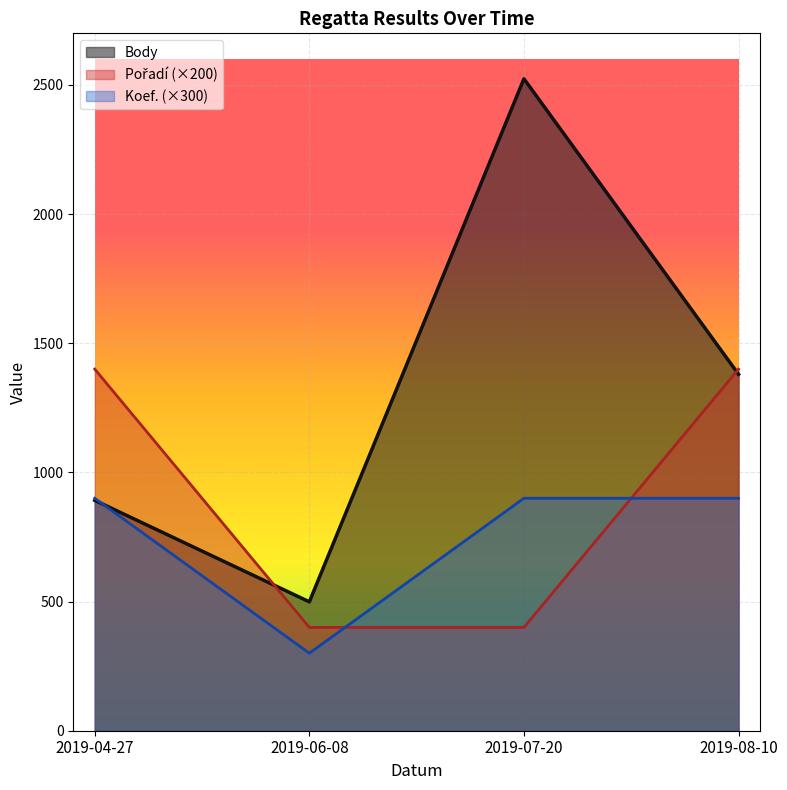

True or false: Body and Koef. intersect in this chart.

True